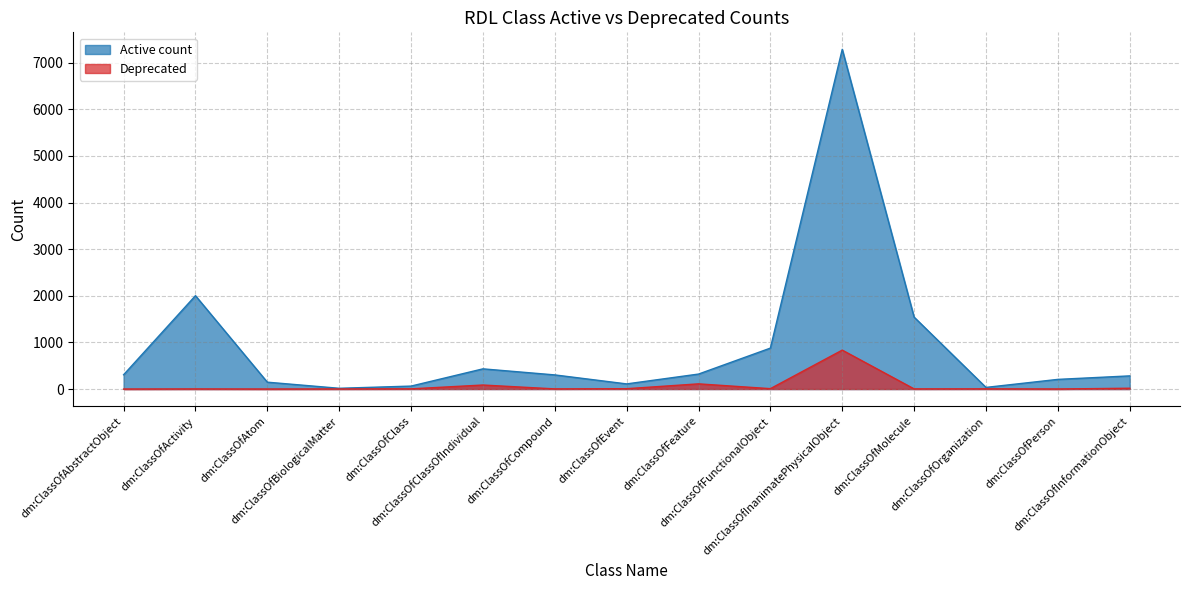

How many categories are shown in the chart?

15